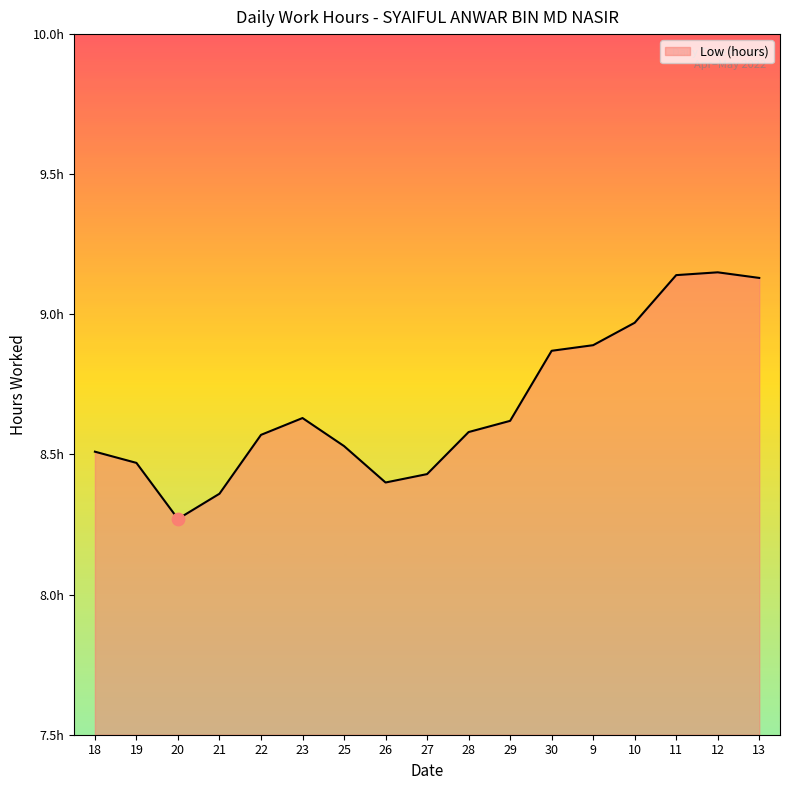

What is the change in value from 20 to 22?

+0.3